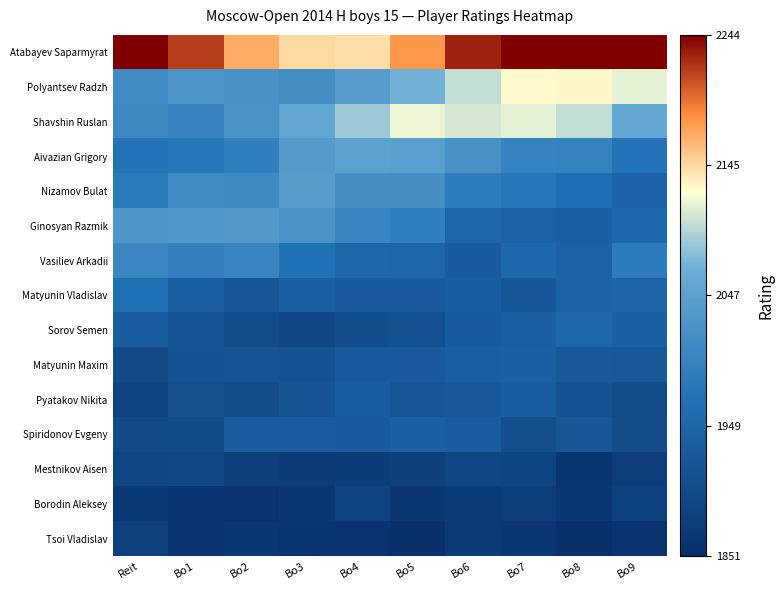

Which has a higher value, Bo5 or Bo1?

Bo1